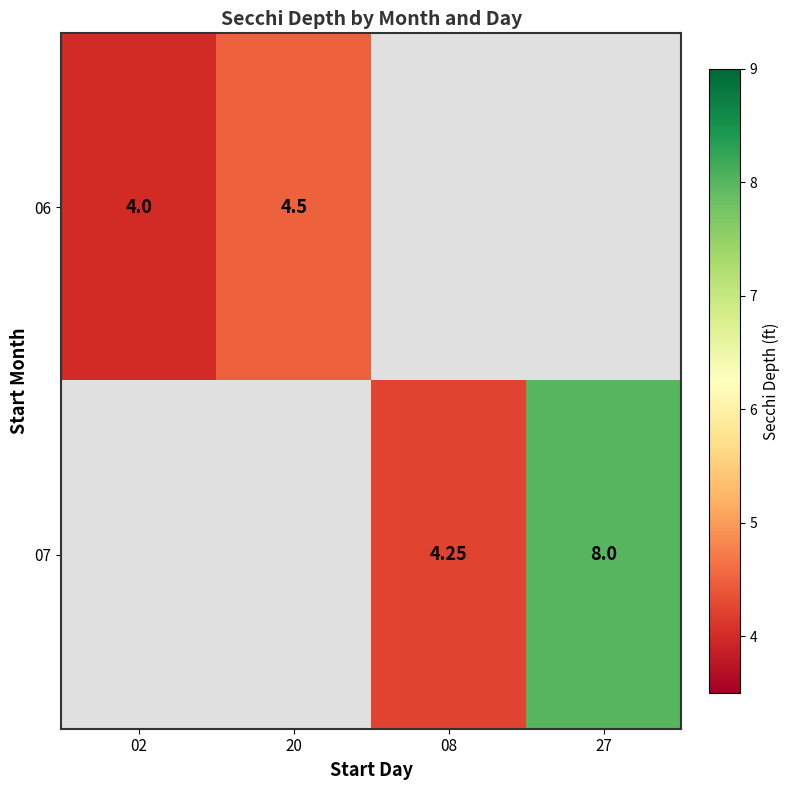

Is the value of 07 at 27 greater than the value of 06 at 20?

Yes